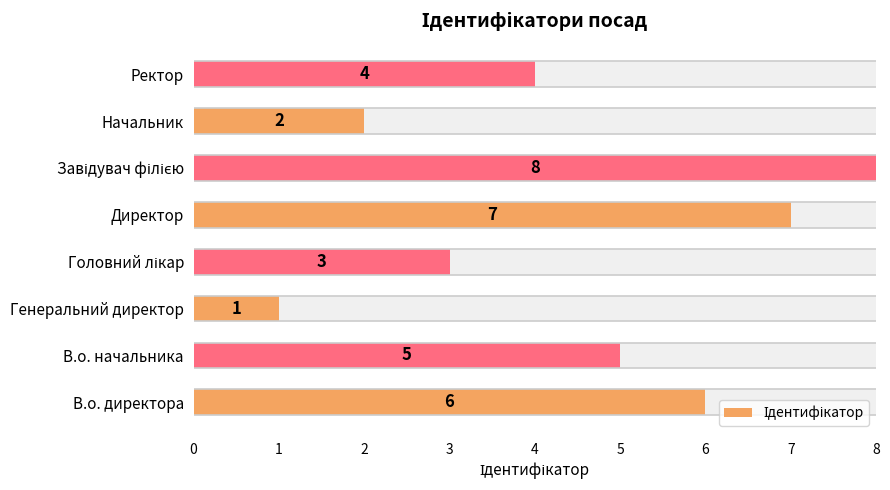

What is the average value?

4